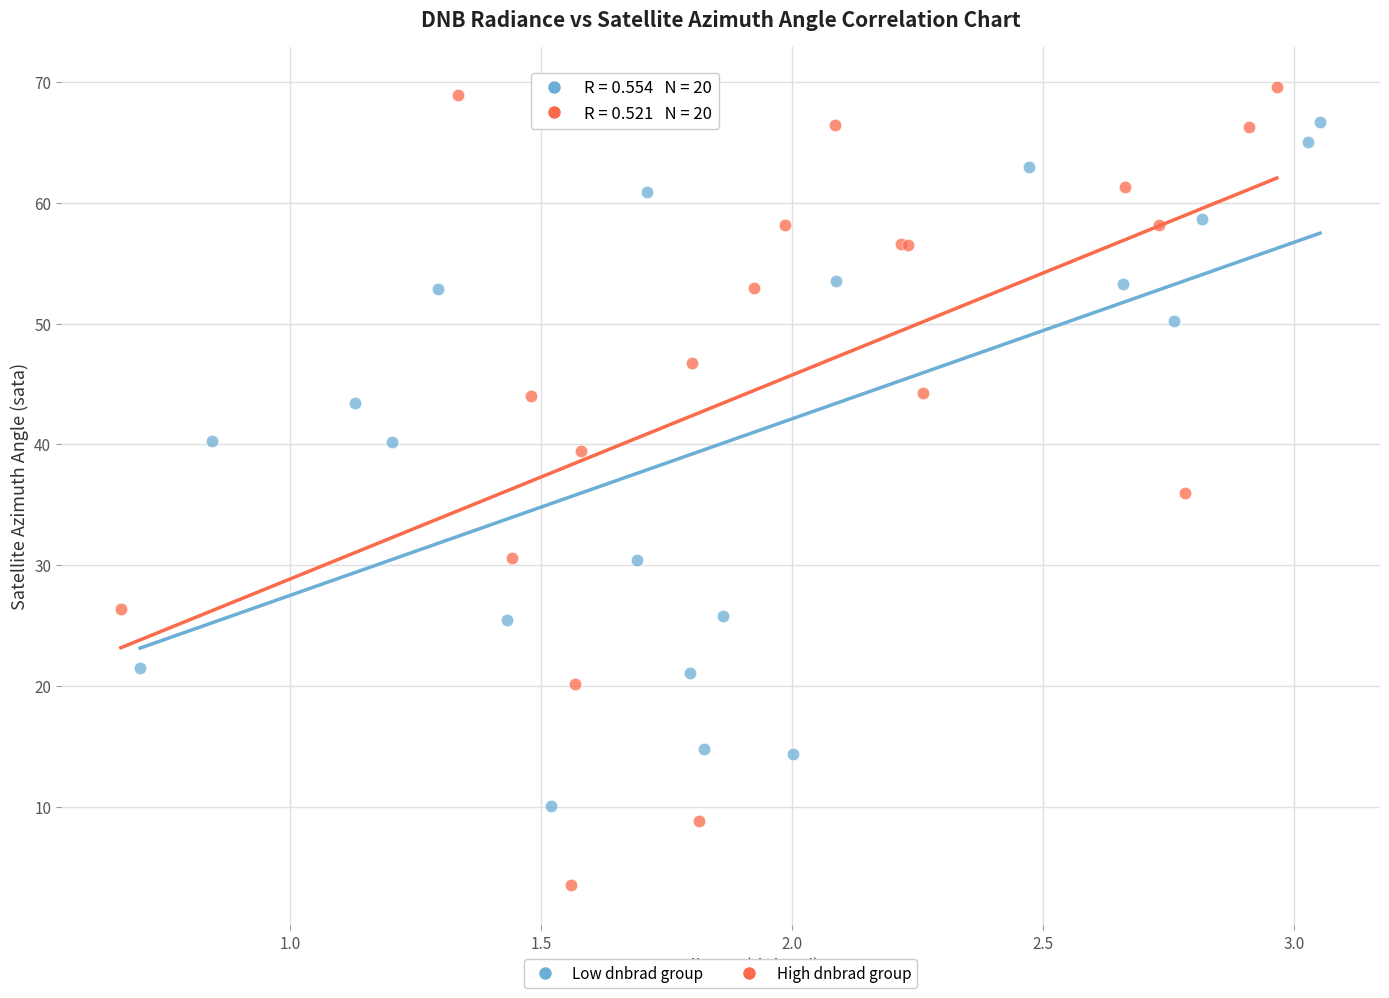

Which series has the widest spread of Y values?

High dnbrad group